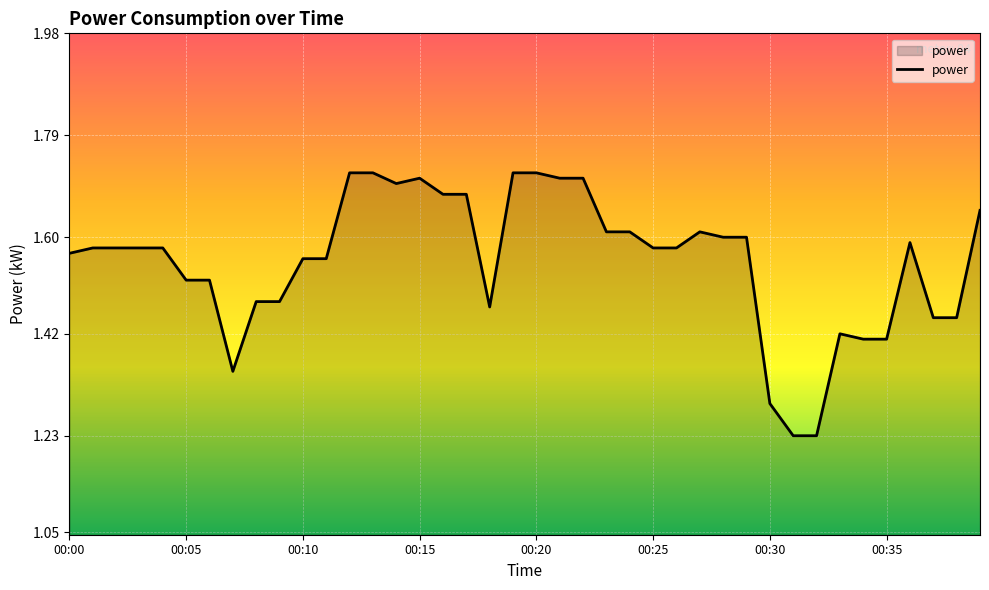

What is the difference between the maximum and minimum values?

0.5